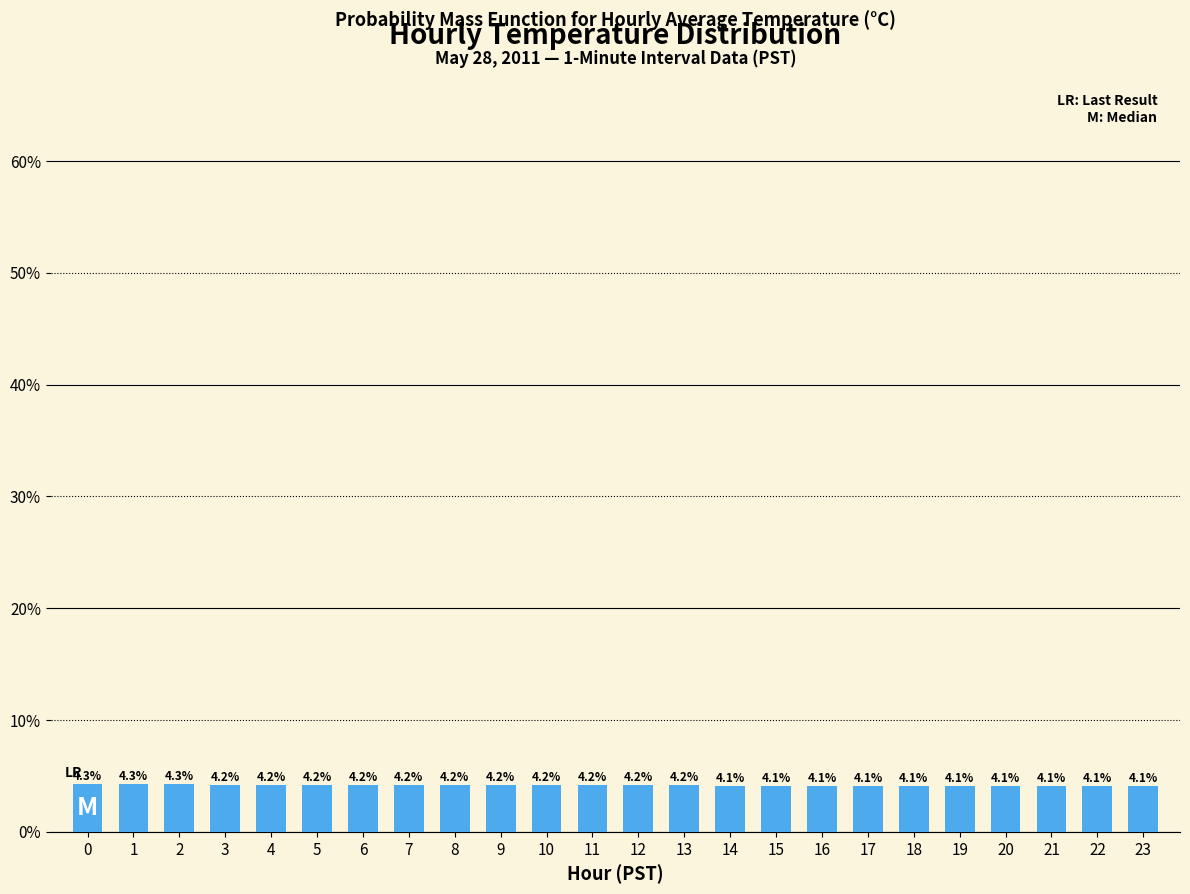

Is it true that the value at 6 is 6.3?

False